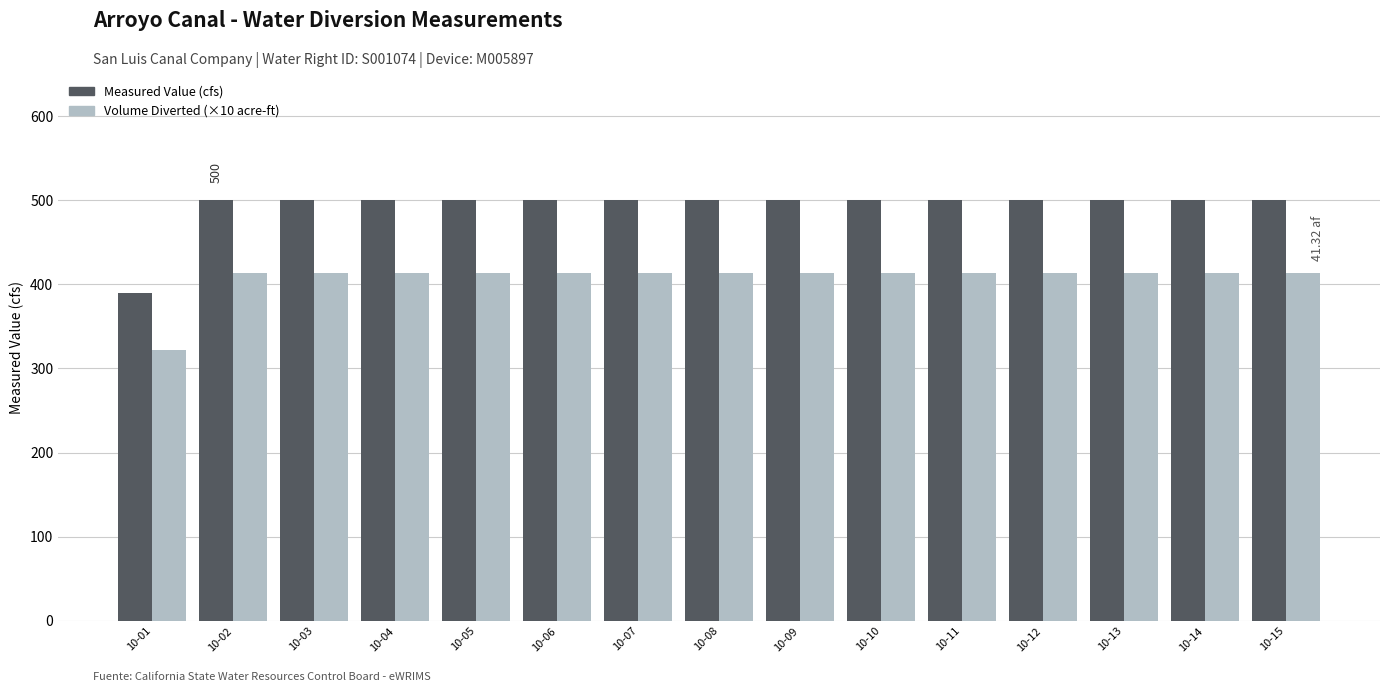

What is the average value of the Measured Value (cfs) series?

492.7